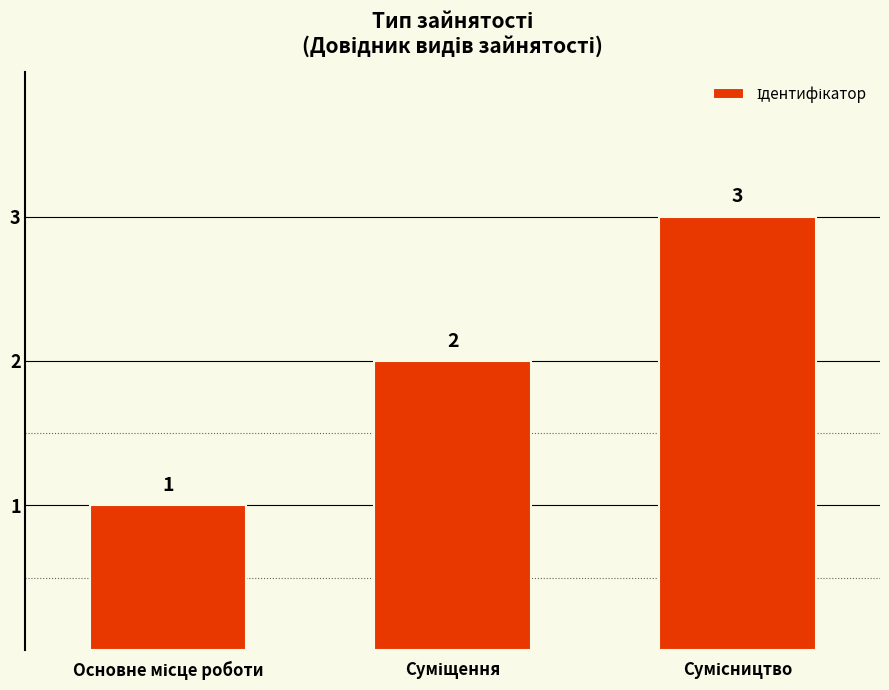

What is the sum of all values?

6